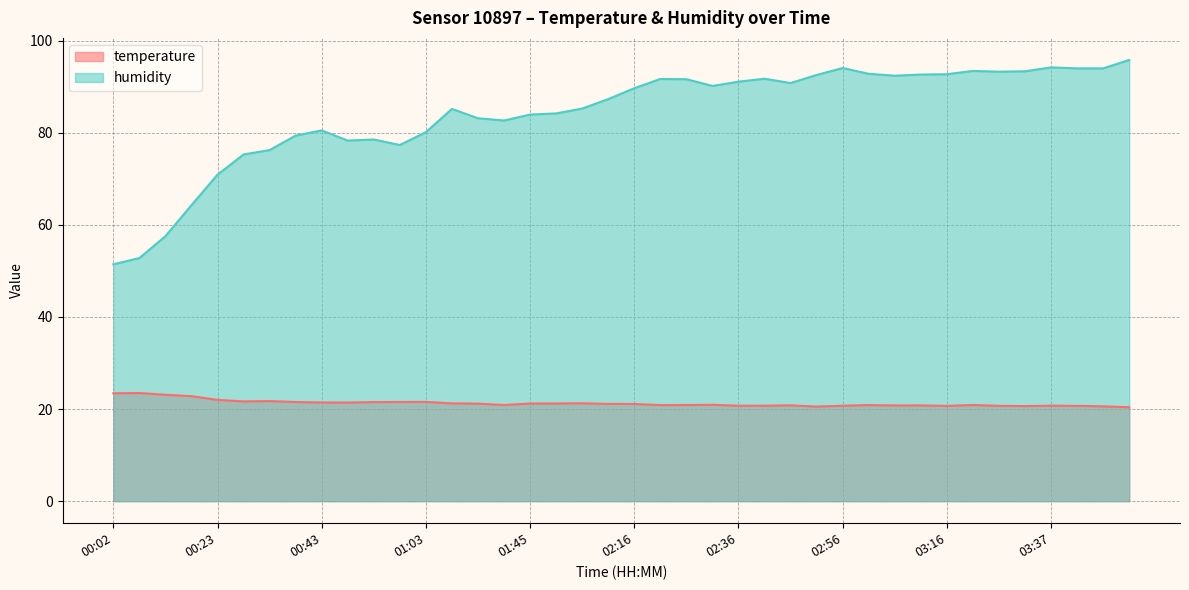

What are all the series names shown in the legend?

temperature, humidity